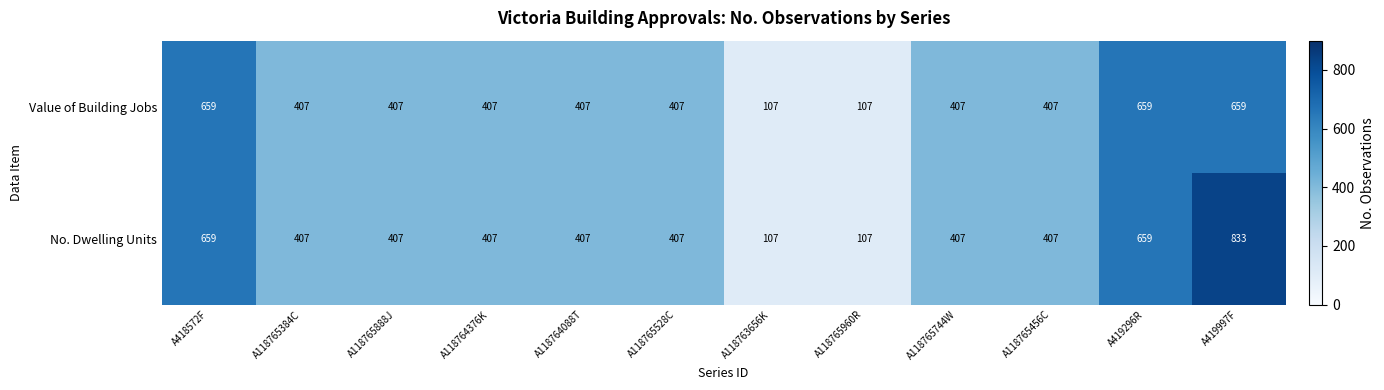

Where does the Value of Building Jobs series first go above 407?

A418572F